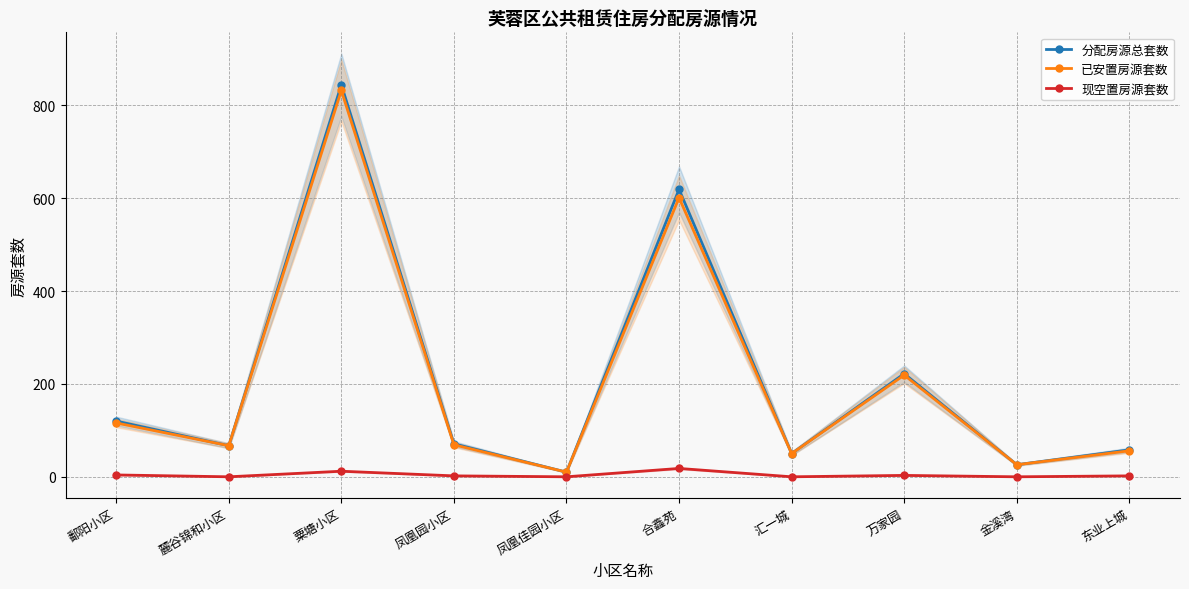

What is the value of the 现空置房源套数 point at the 6th from the left?

18